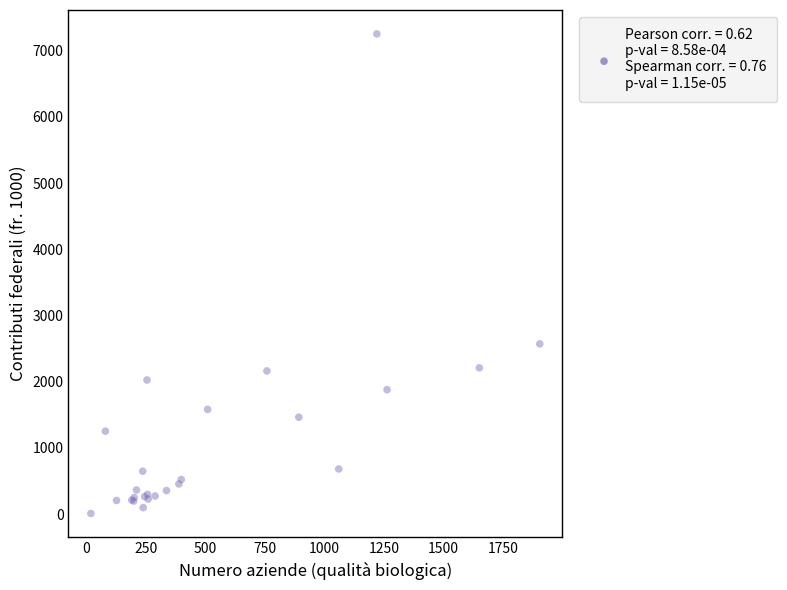

What Y value in the scatter plot is closest to 3629?

2570.2